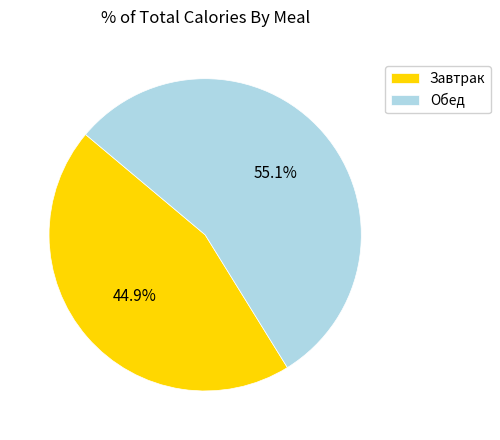

To the nearest percent, what is the average slice percentage?

50%